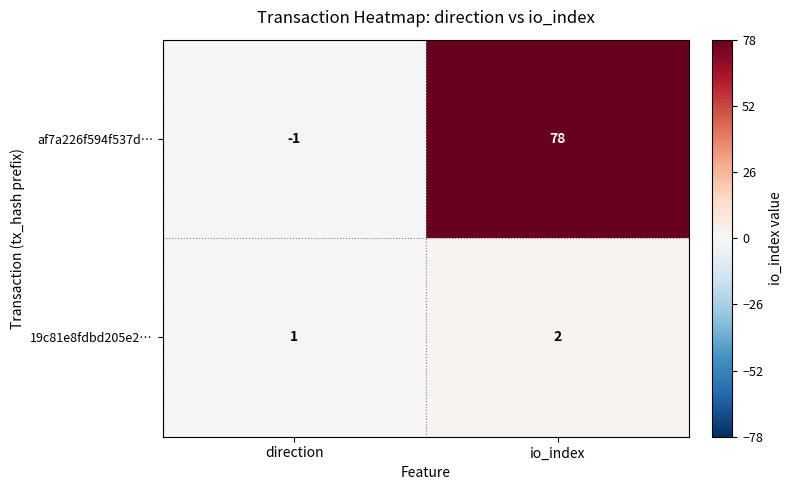

At which category is the sum across all series the highest?

io_index